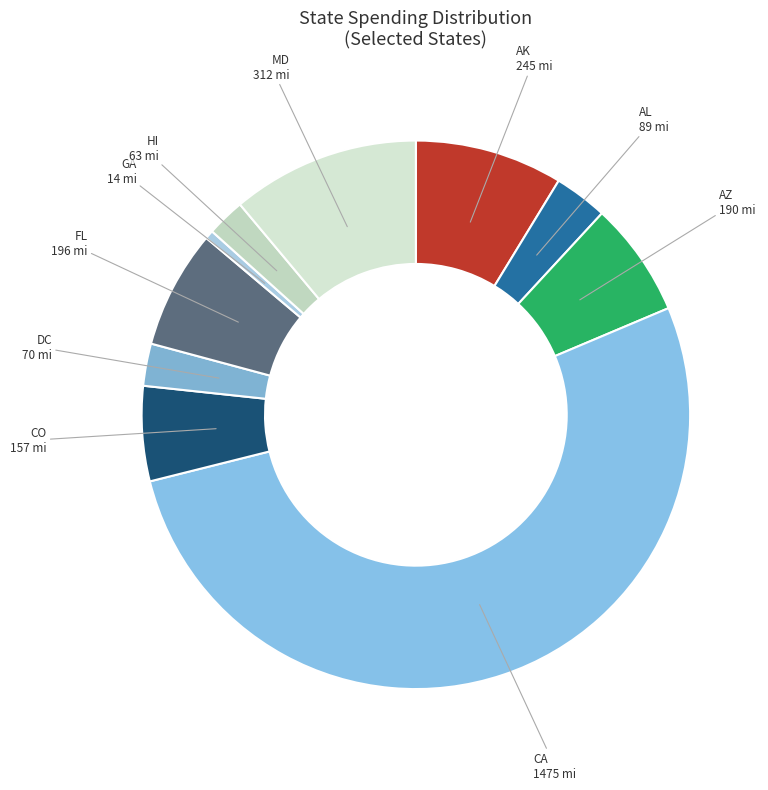

What is the largest slice in the pie chart?

CA